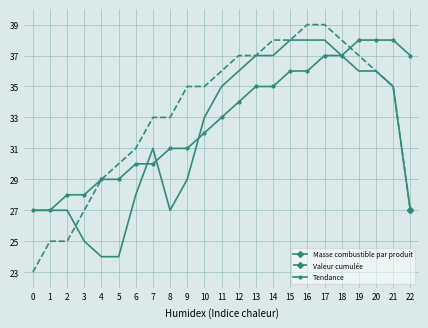

Which series changed the most between 2 and 6?

Valeur cumulée